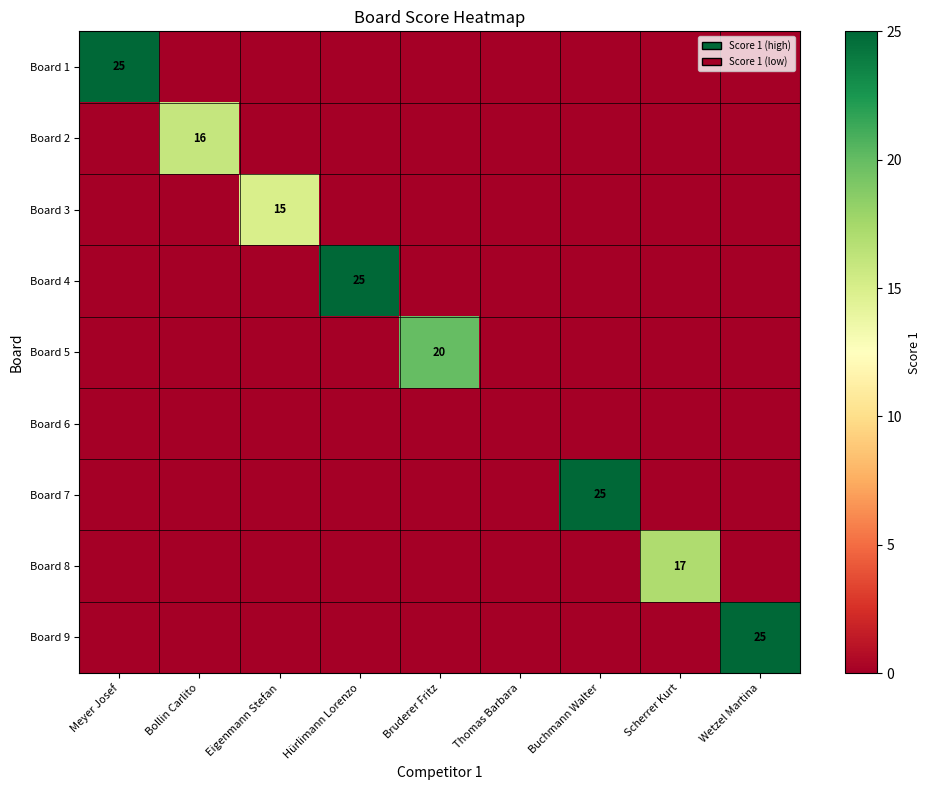

Rank the series at Bruderer Fritz from lowest to highest value.

Board 1, Board 2, Board 3, Board 4, Board 6, Board 7, Board 8, Board 9, Board 5